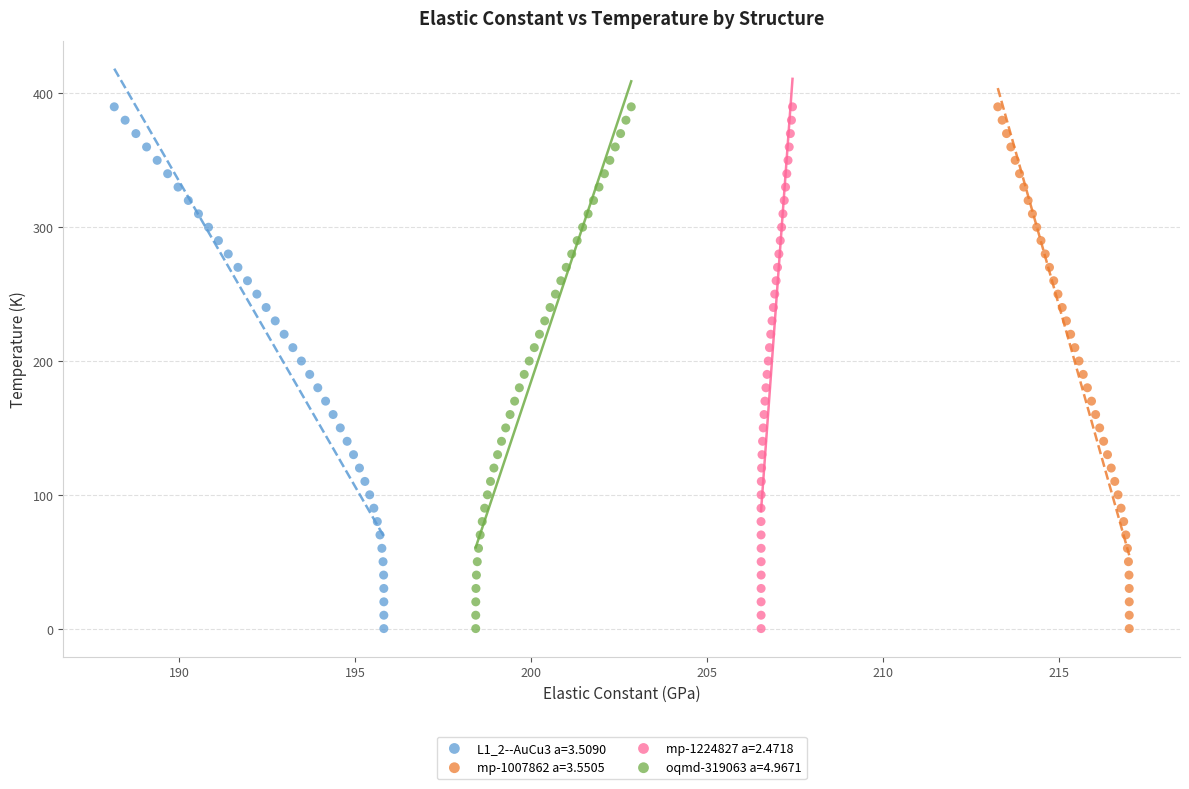

What are all the series names shown in the legend?

L1_2--AuCu3 a=3.5090, mp-1007862 a=3.5505, mp-1224827 a=2.4718, oqmd-319063 a=4.9671